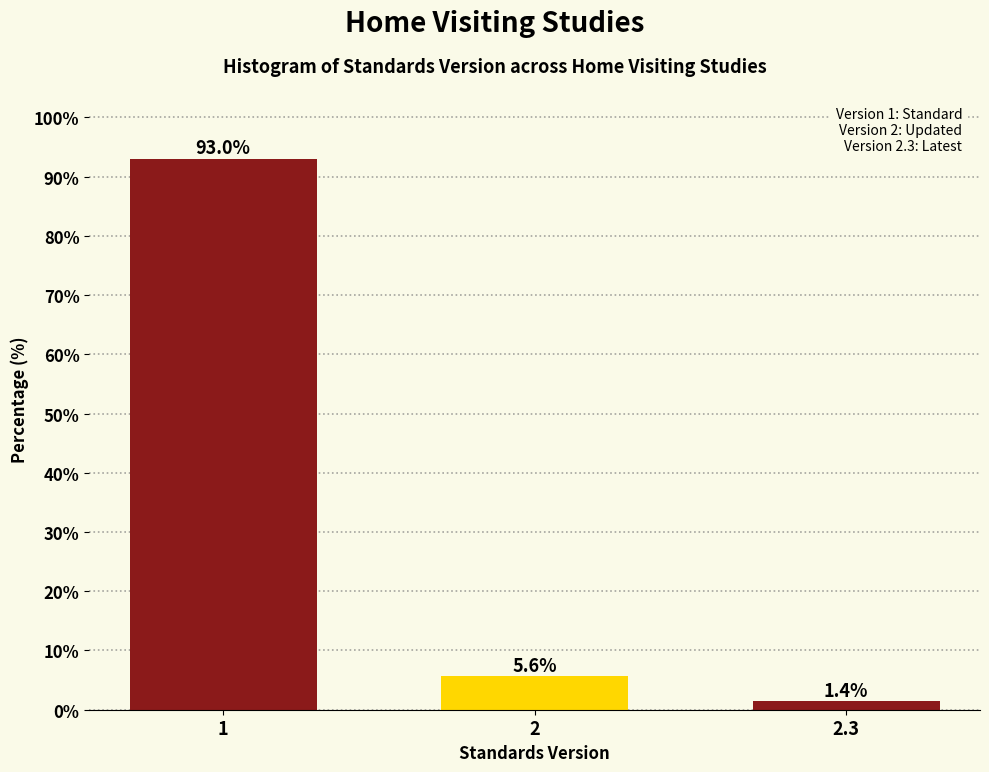

Reading left to right, what are all the values shown in this chart?

1=93.0	2=5.6	2.3=1.4